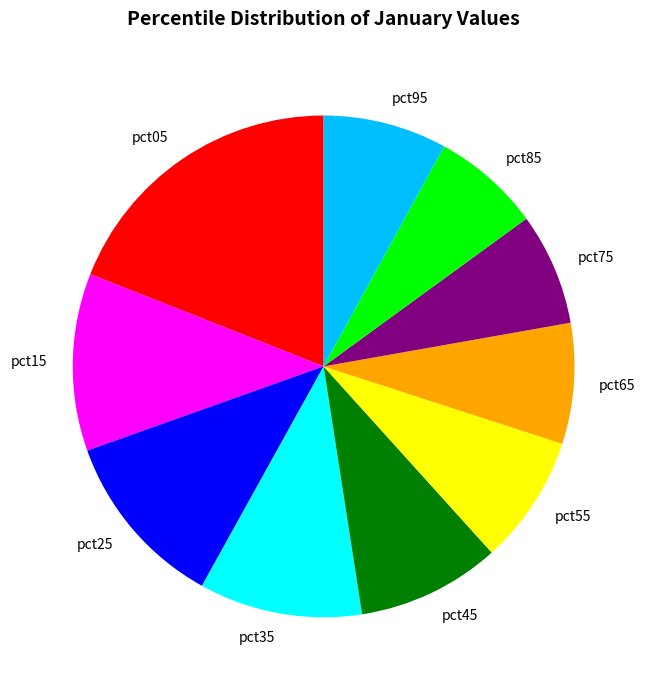

What is the ratio of the value at pct55 to the value at pct35?

0.8